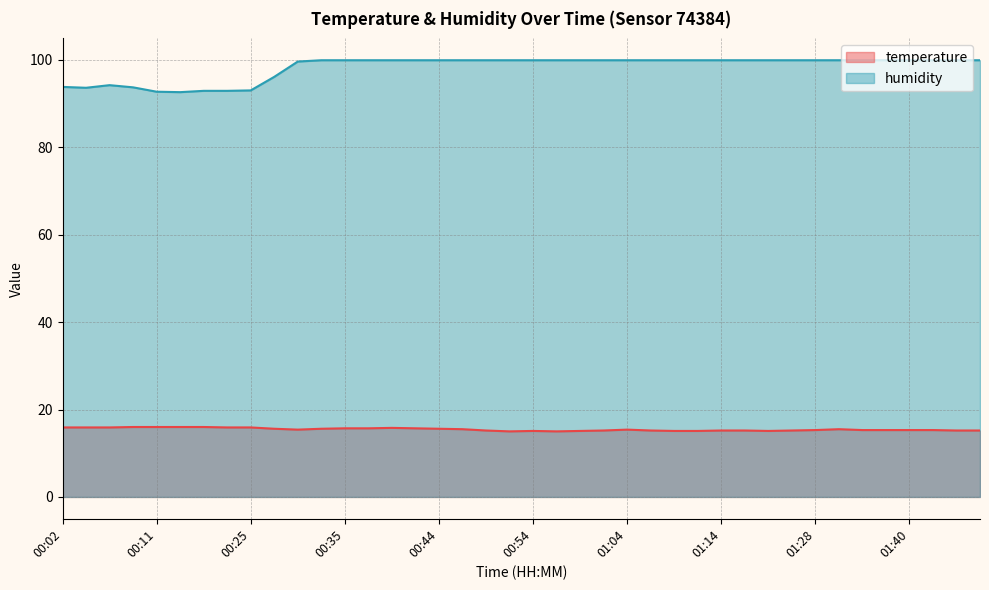

Rank the series by their average value, from lowest to highest.

temperature, humidity